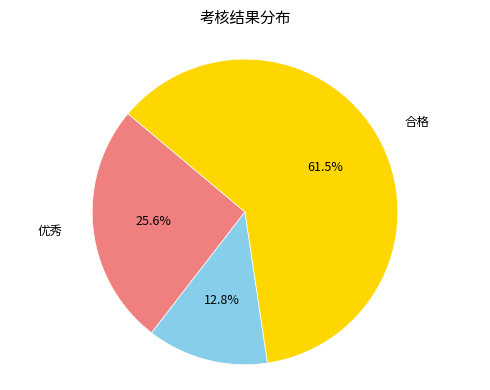

Is there any slice that represents more than half of the pie?

Yes